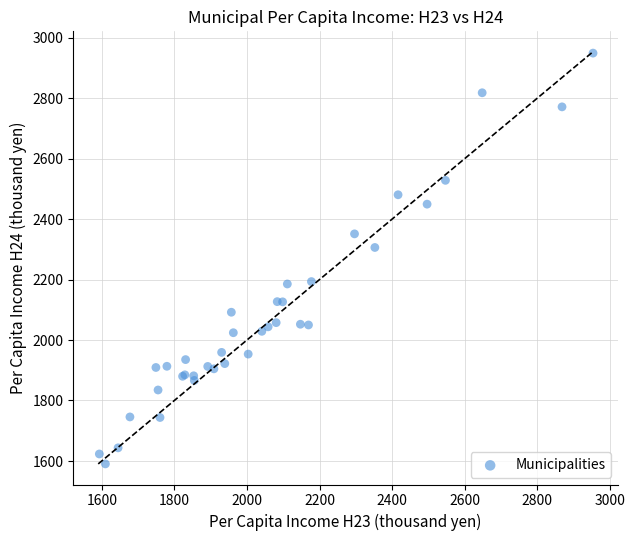

What Y value in the scatter plot is closest to 2269?

2306.1